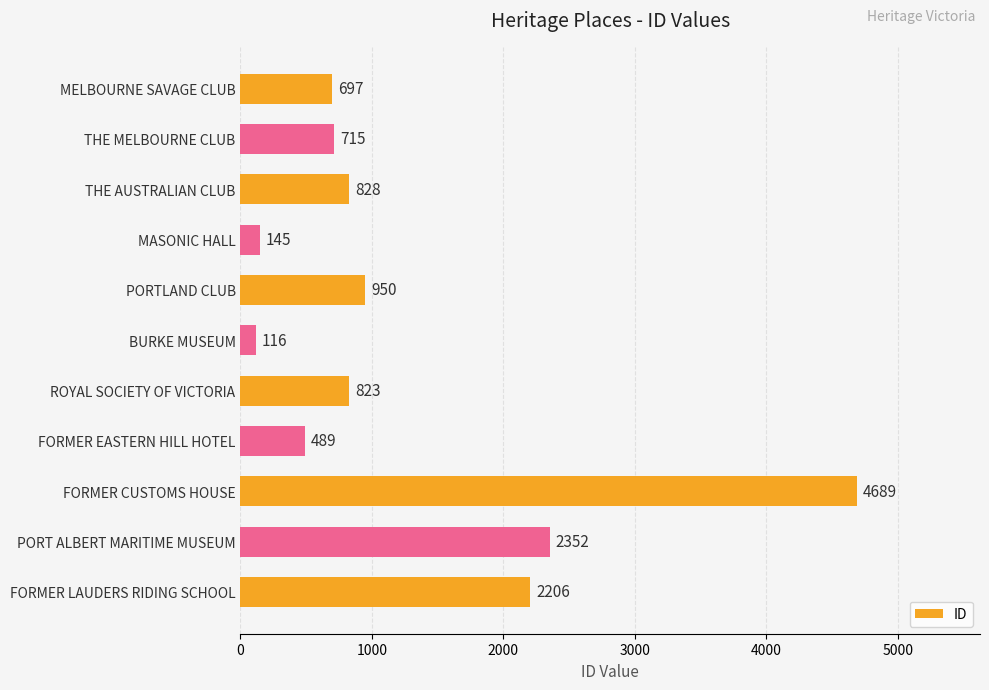

List the labels in order of value, largest first.

FORMER CUSTOMS HOUSE, PORT ALBERT MARITIME MUSEUM, FORMER LAUDERS RIDING SCHOOL, PORTLAND CLUB, THE AUSTRALIAN CLUB, ROYAL SOCIETY OF VICTORIA, THE MELBOURNE CLUB, MELBOURNE SAVAGE CLUB, FORMER EASTERN HILL HOTEL, MASONIC HALL, BURKE MUSEUM